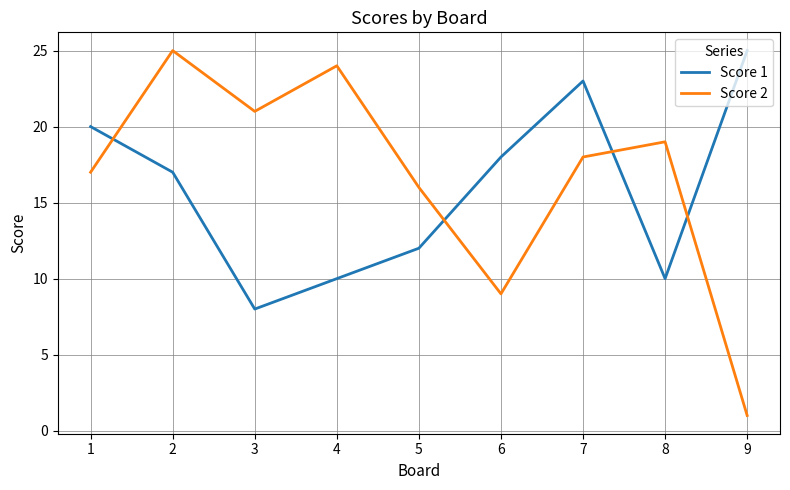

Which series has the largest total across all categories?

Score 2